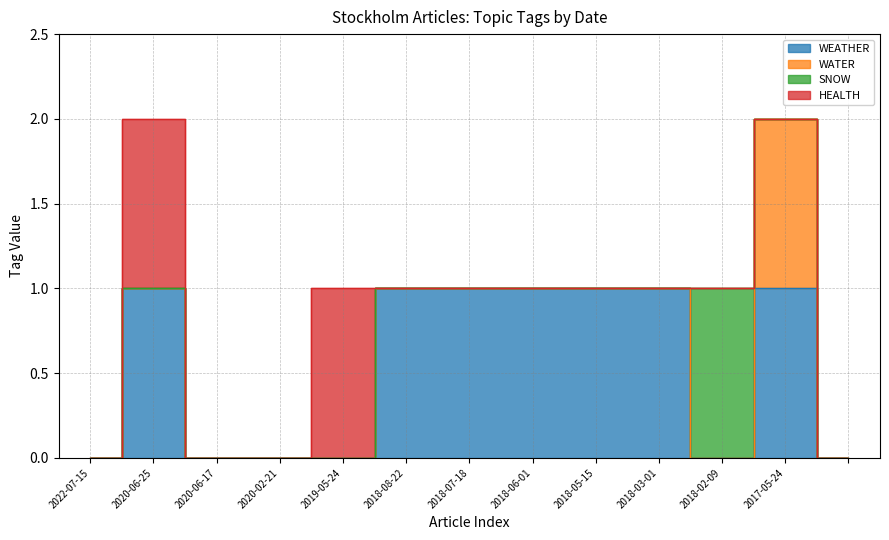

Which category has the lowest value in the WEATHER series?

2022-07-15